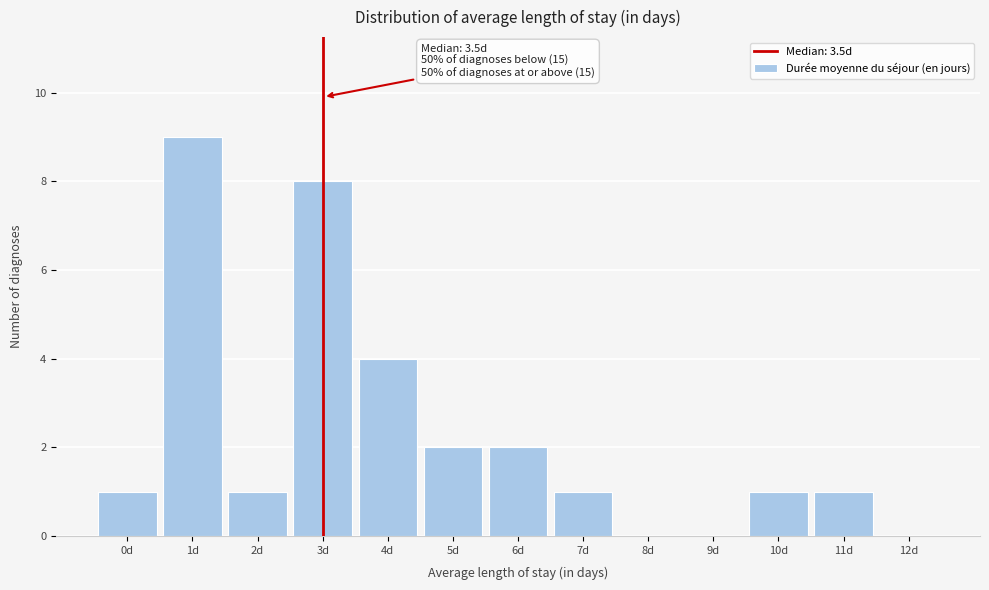

Reading left to right, transcribe all the data shown in this chart.

0d=1	1d=9	2d=1	3d=8	4d=4	5d=2	6d=2	7d=1	8d=0	9d=0	10d=1	11d=1	12d=0